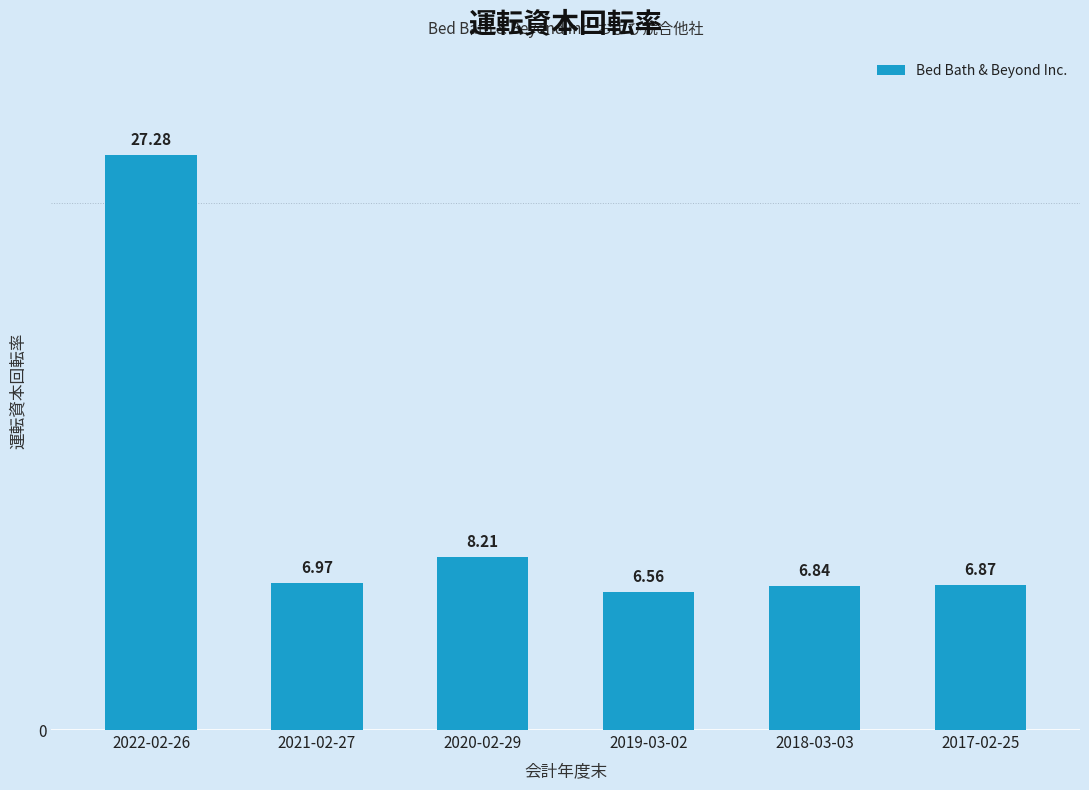

What is the sum of the values at 2020-02-29 and 2022-02-26?

35.5